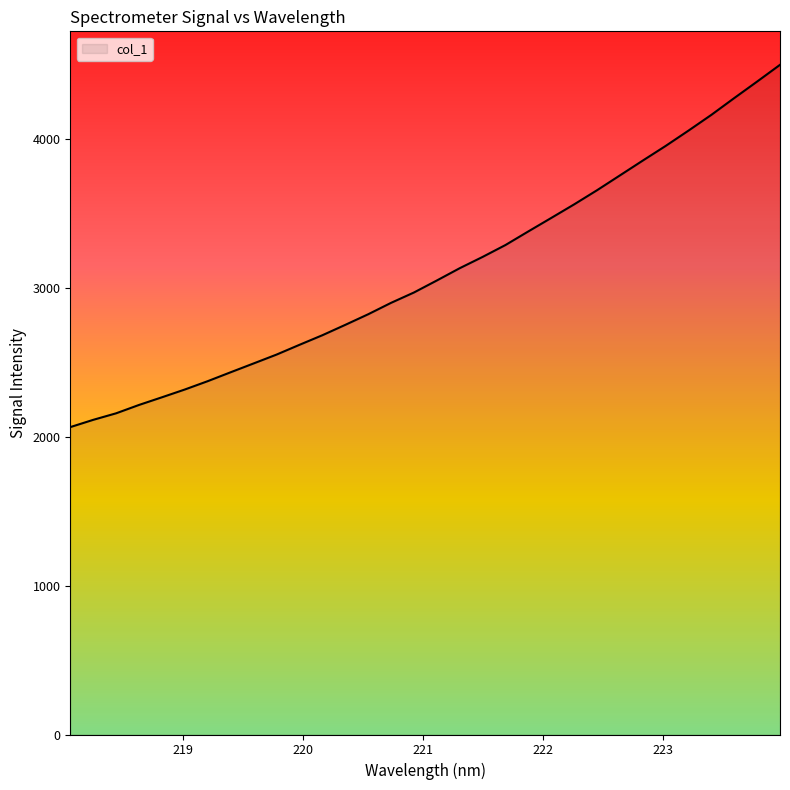

What is the maximum value shown in the chart?

4501.3